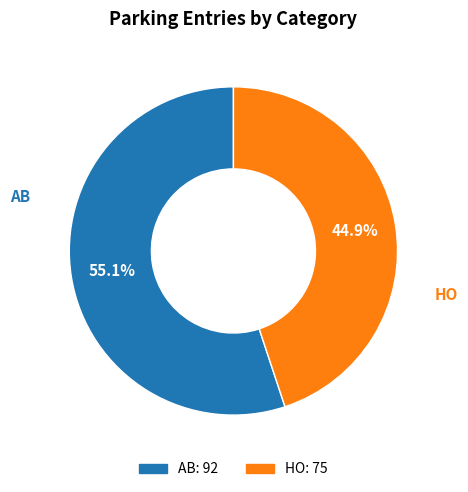

What percentage is the HO slice, to the nearest percent?

45%